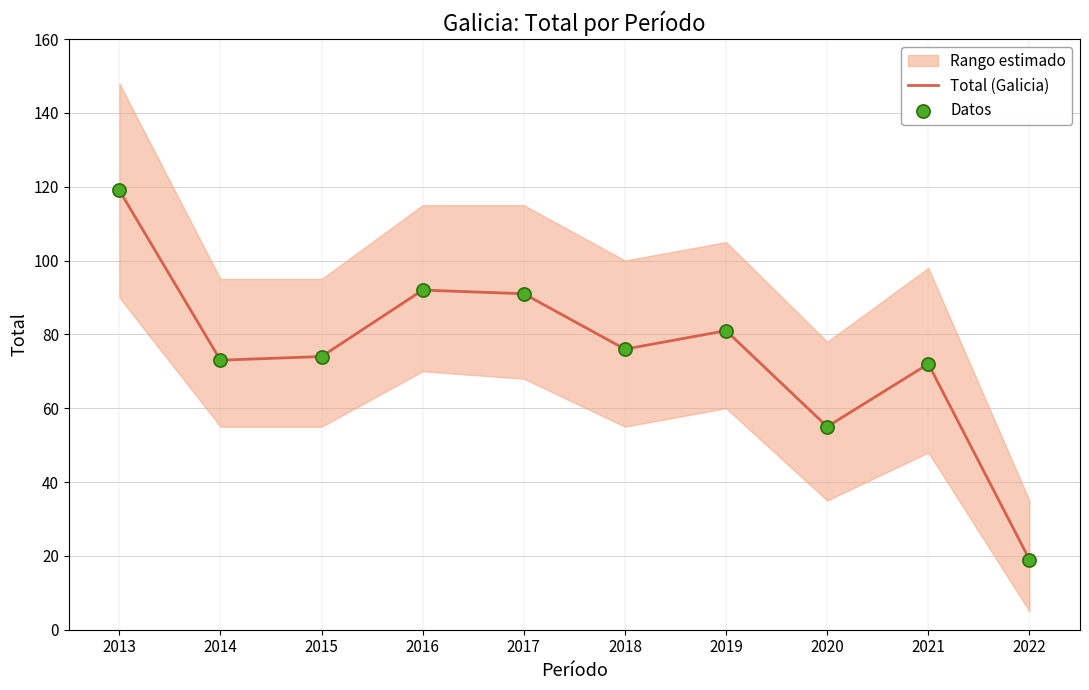

Which series has the largest total across all categories?

Total (Galicia)